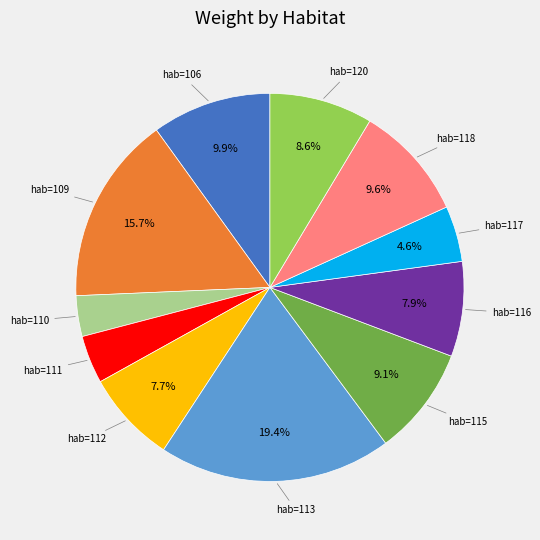

Is there any slice that represents more than half of the pie?

No